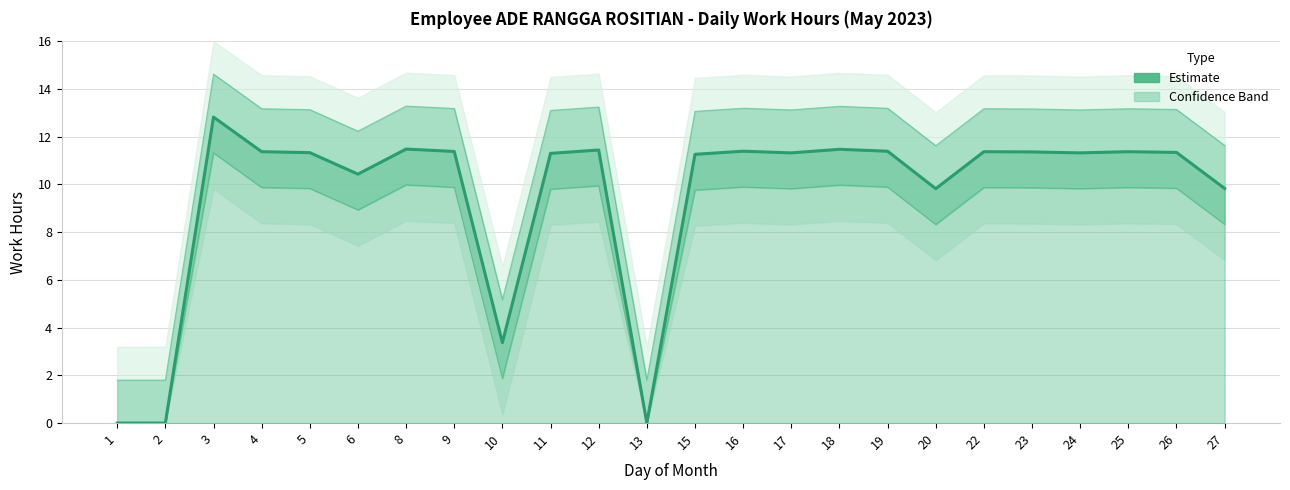

Does the chart display data point markers on the line(s)?

No